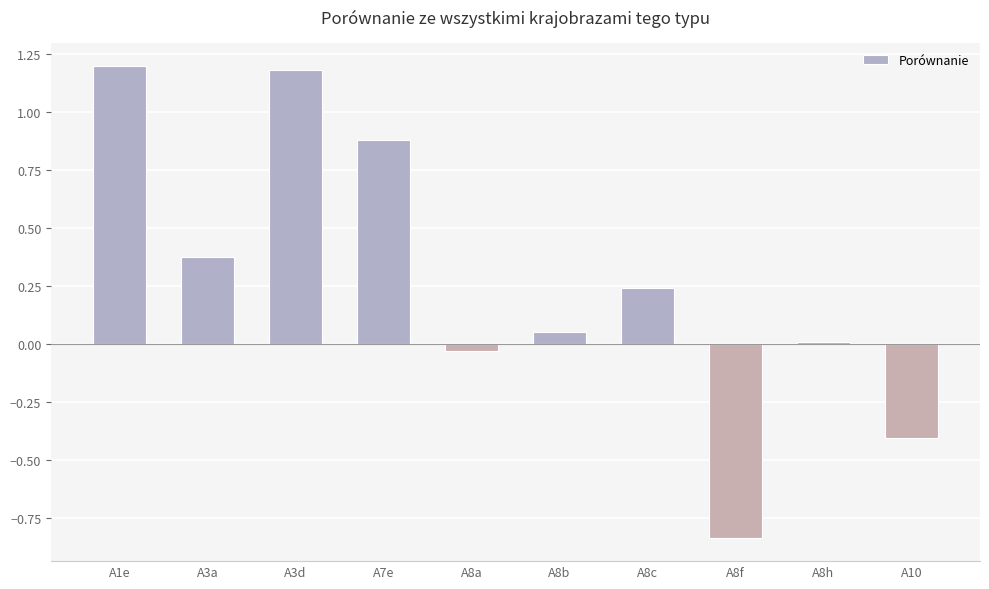

Where is the data nearest to the value 0?

A8h